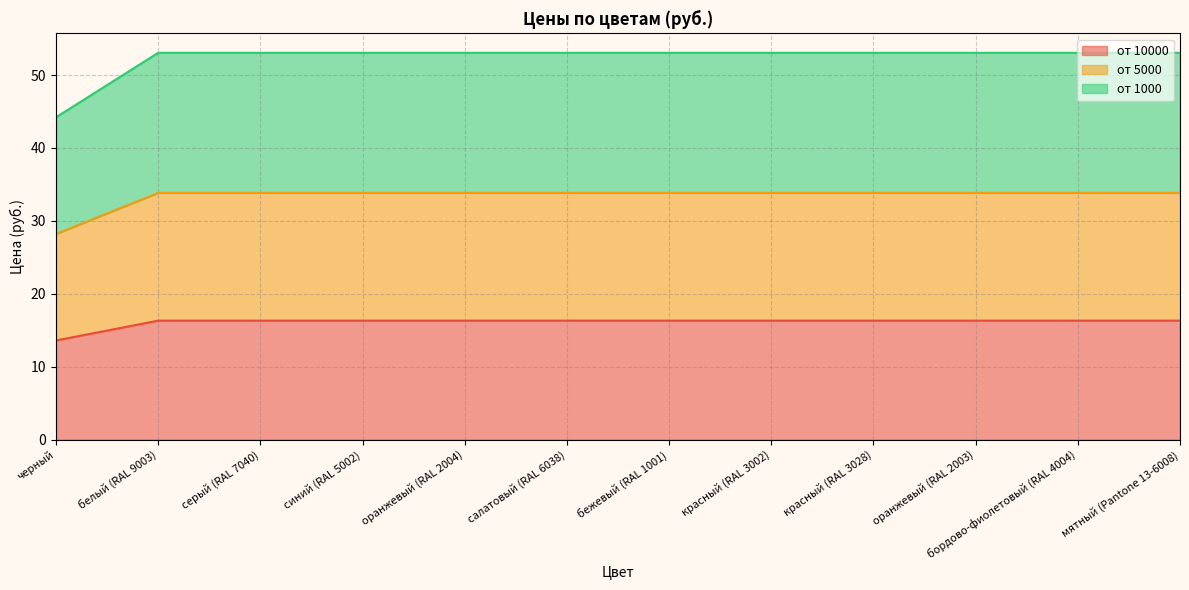

Reading left to right, extract all data points from this chart.

от 10000: черный=13.6	белый (RAL 9003)=16.3	серый (RAL 7040)=16.3	синий (RAL 5002)=16.3	оранжевый (RAL 2004)=16.3	салатовый (RAL 6038)=16.3	бежевый (RAL 1001)=16.3	красный (RAL 3002)=16.3	красный (RAL 3028)=16.3	оранжевый (RAL 2003)=16.3	бордово-фиолетовый (RAL 4004)=16.3	мятный (Pantone 13-6008)=16.3
от 5000: черный=28.2	белый (RAL 9003)=33.8	серый (RAL 7040)=33.8	синий (RAL 5002)=33.8	оранжевый (RAL 2004)=33.8	салатовый (RAL 6038)=33.8	бежевый (RAL 1001)=33.8	красный (RAL 3002)=33.8	красный (RAL 3028)=33.8	оранжевый (RAL 2003)=33.8	бордово-фиолетовый (RAL 4004)=33.8	мятный (Pantone 13-6008)=33.8
от 1000: черный=44.2	белый (RAL 9003)=53.0	серый (RAL 7040)=53.0	синий (RAL 5002)=53.0	оранжевый (RAL 2004)=53.0	салатовый (RAL 6038)=53.0	бежевый (RAL 1001)=53.0	красный (RAL 3002)=53.0	красный (RAL 3028)=53.0	оранжевый (RAL 2003)=53.0	бордово-фиолетовый (RAL 4004)=53.0	мятный (Pantone 13-6008)=53.0